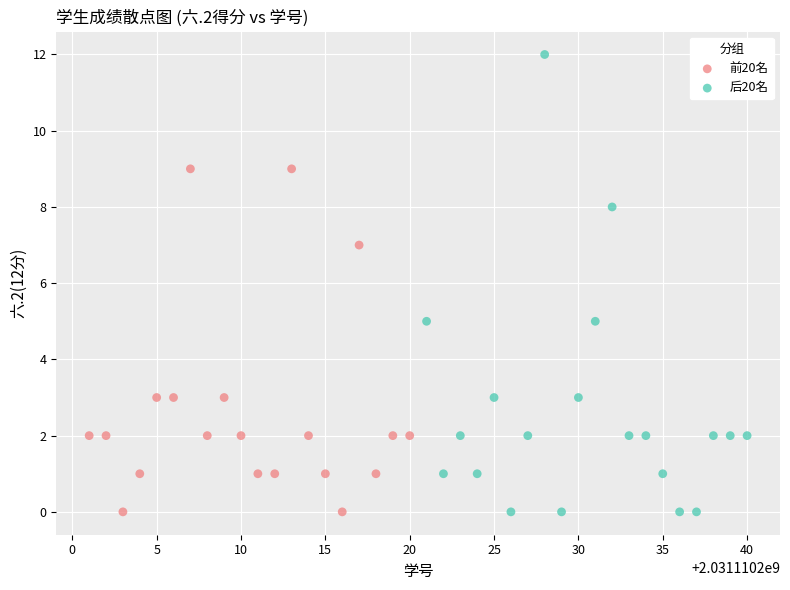

Which series has the widest spread of Y values?

后20名